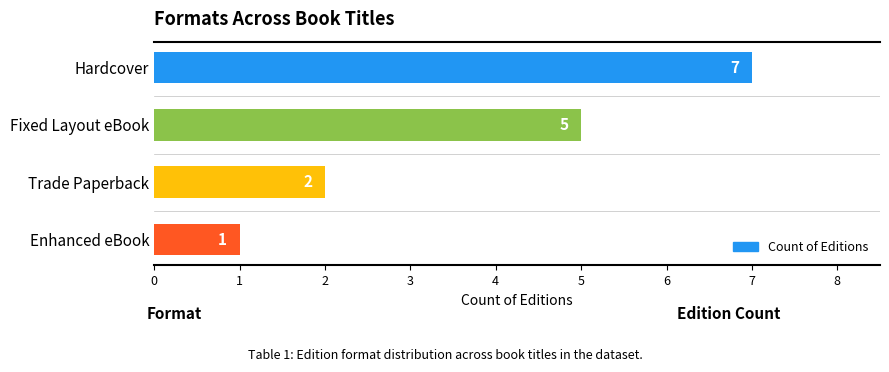

List the labels in order of value, largest first.

Hardcover, Fixed Layout eBook, Trade Paperback, Enhanced eBook